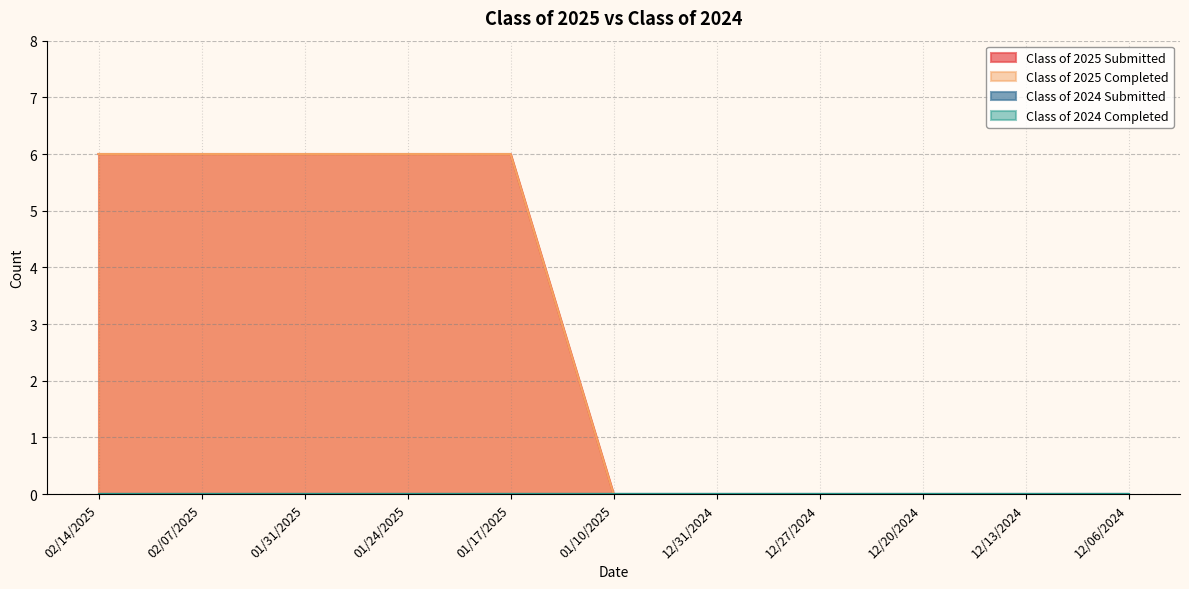

What position from the left is 12/20/2024?

9